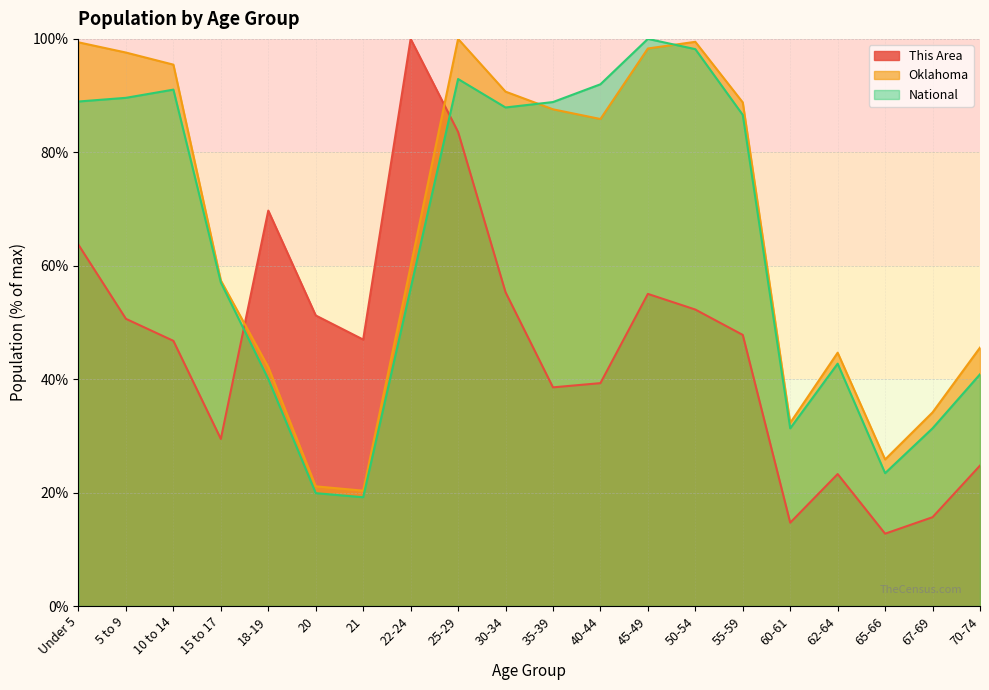

The This Area series shows 47.8 at 55-59. True or false?

True